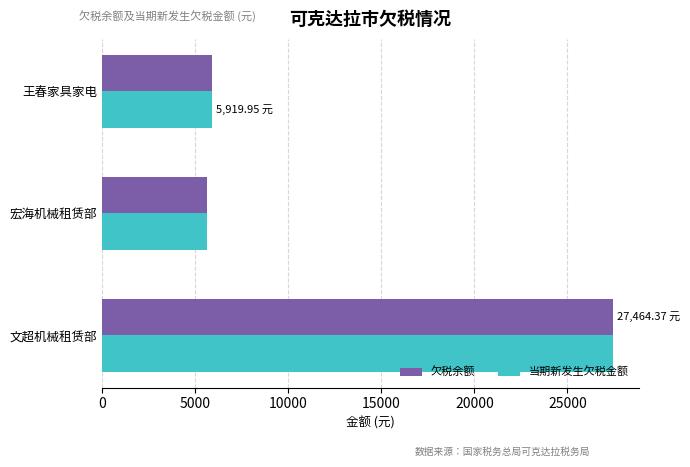

What is the sum of the 欠税余额 values at 宏海机械租赁部 and 文超机械租赁部?

33096.1